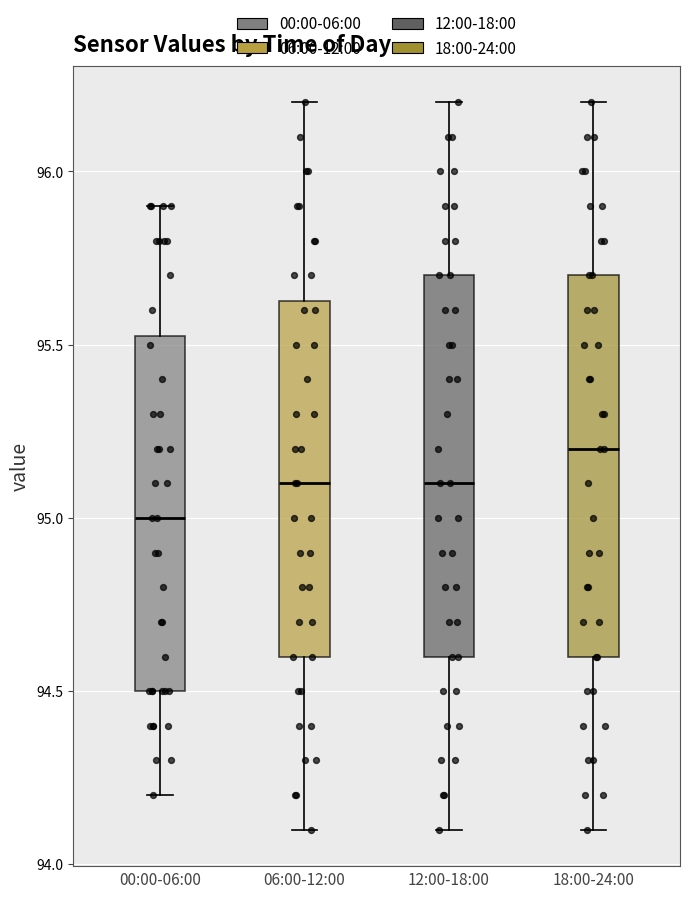

Which box's median line is the lowest?

00:00-06:00